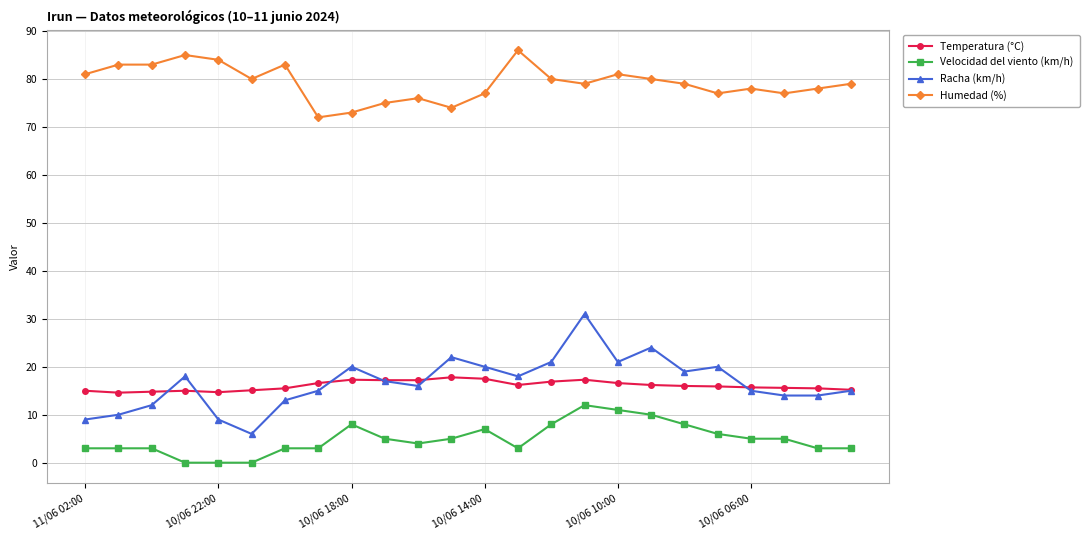

Rank the series by their maximum value, from lowest to highest.

Velocidad del viento (km/h), Temperatura (°C), Racha (km/h), Humedad (%)